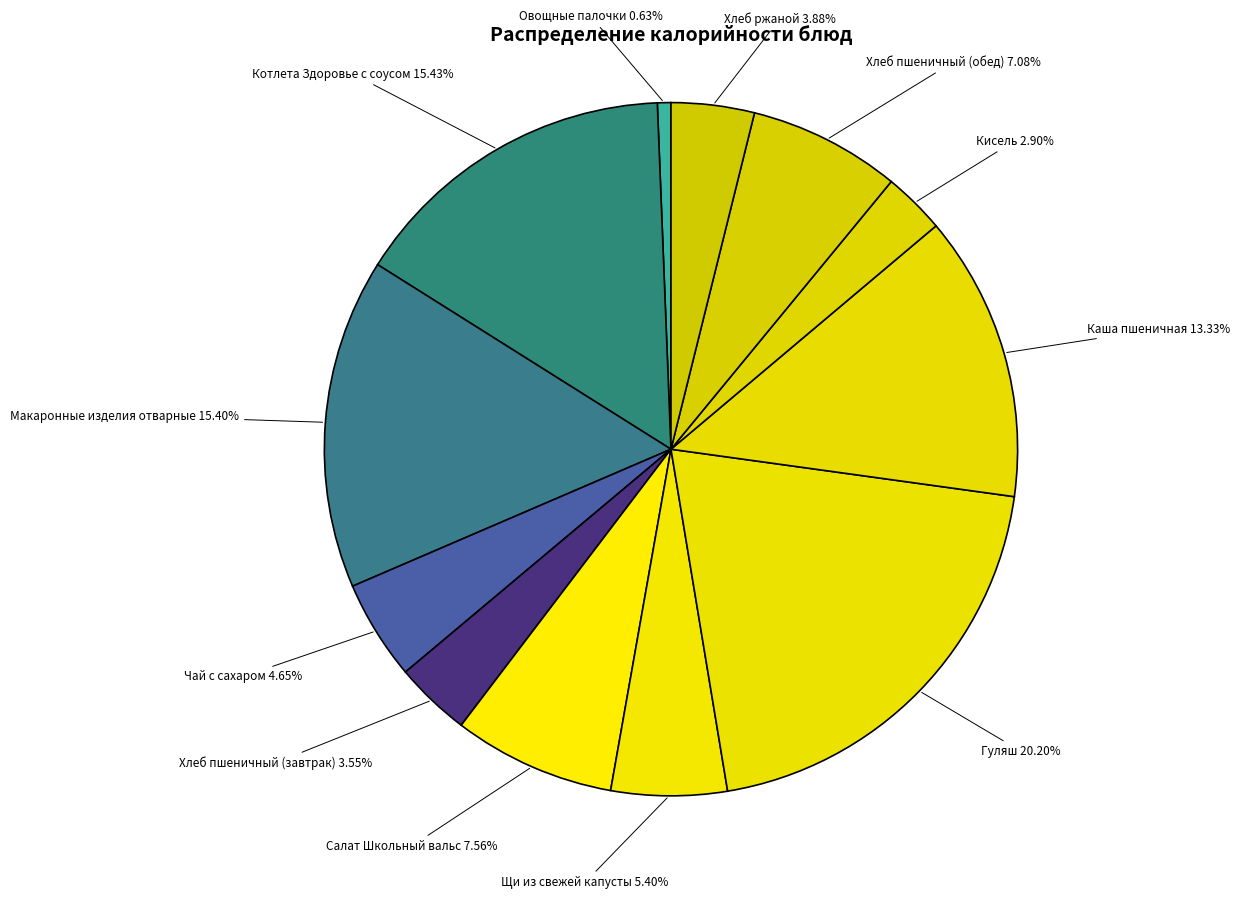

What is the smallest slice in the pie chart?

Овощные палочки